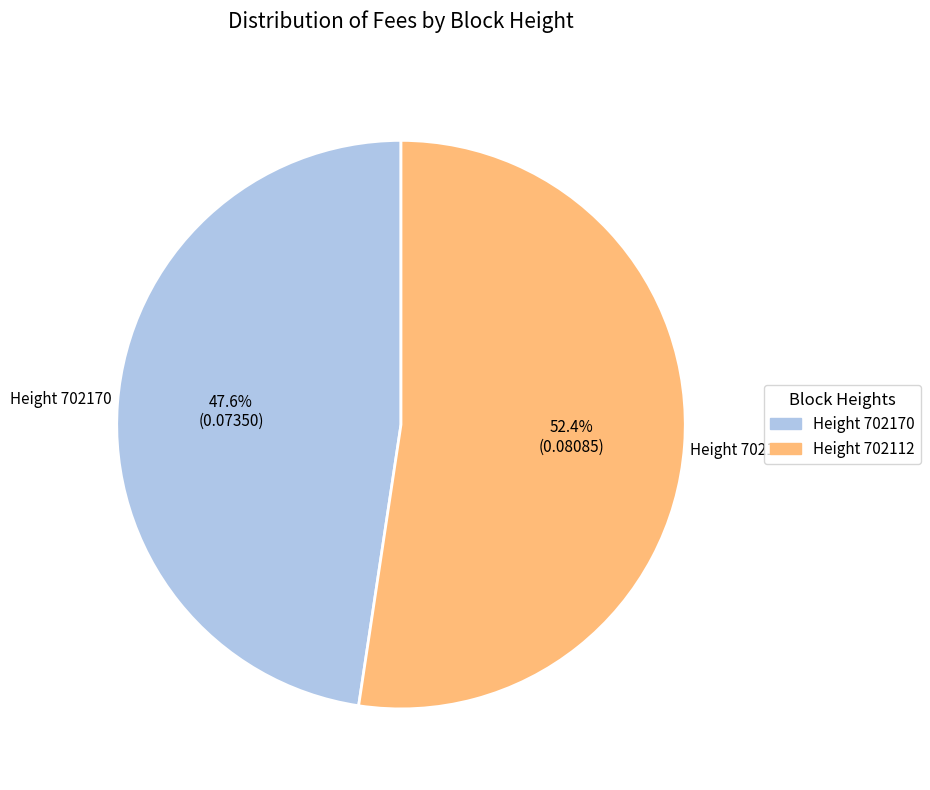

Which slice is the largest?

Height 702112